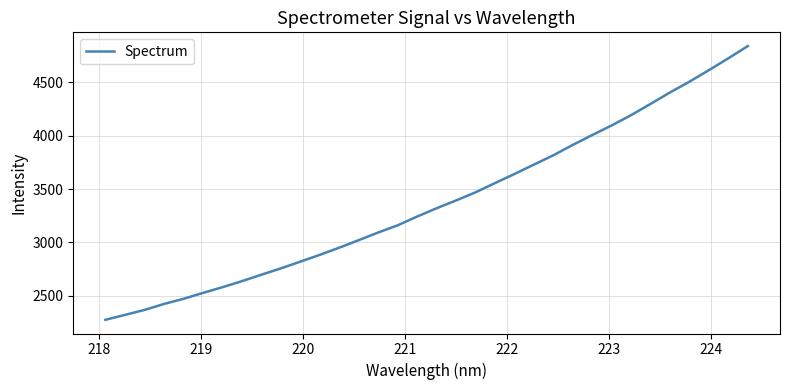

How many categories are shown in the chart?

34